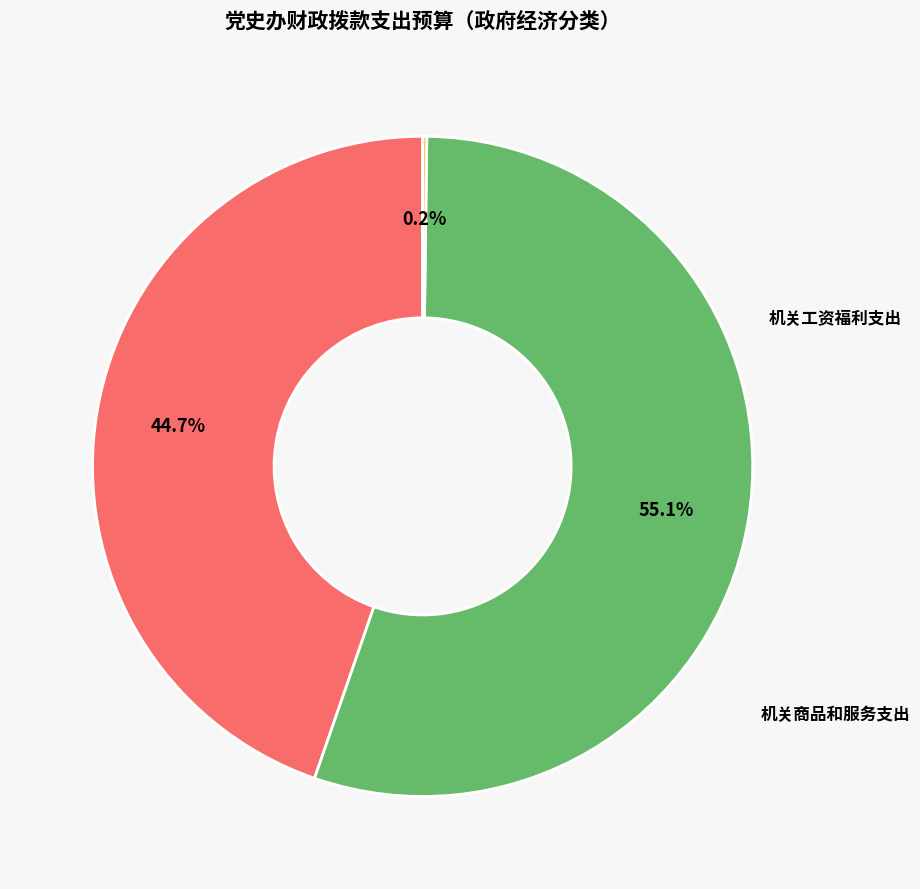

Is there any slice that represents more than half of the pie?

Yes